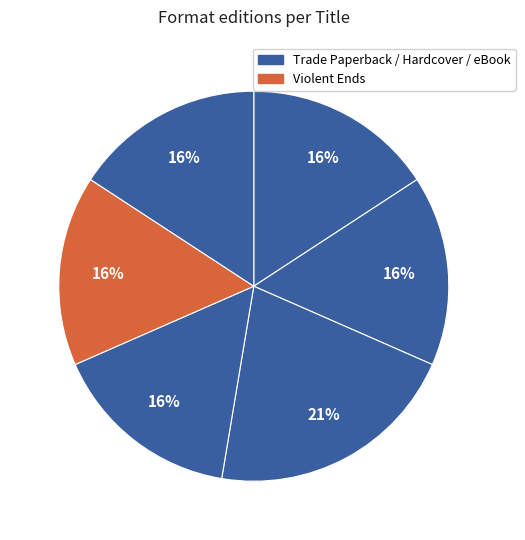

How many segments does this pie chart have?

6